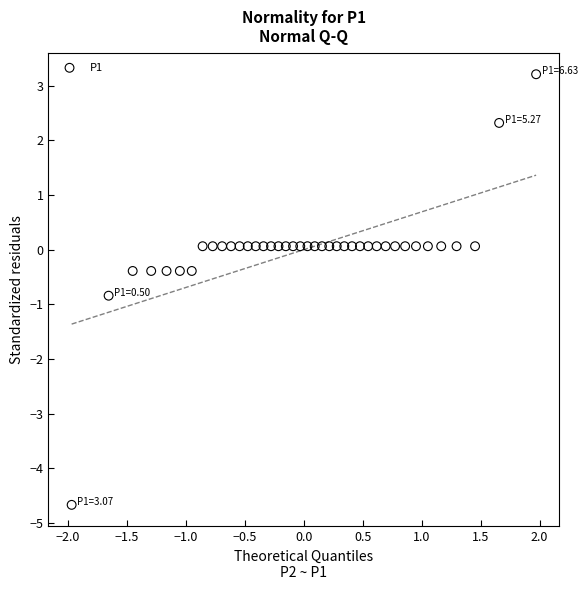

What is the range of X values (max minus min)?

3.9